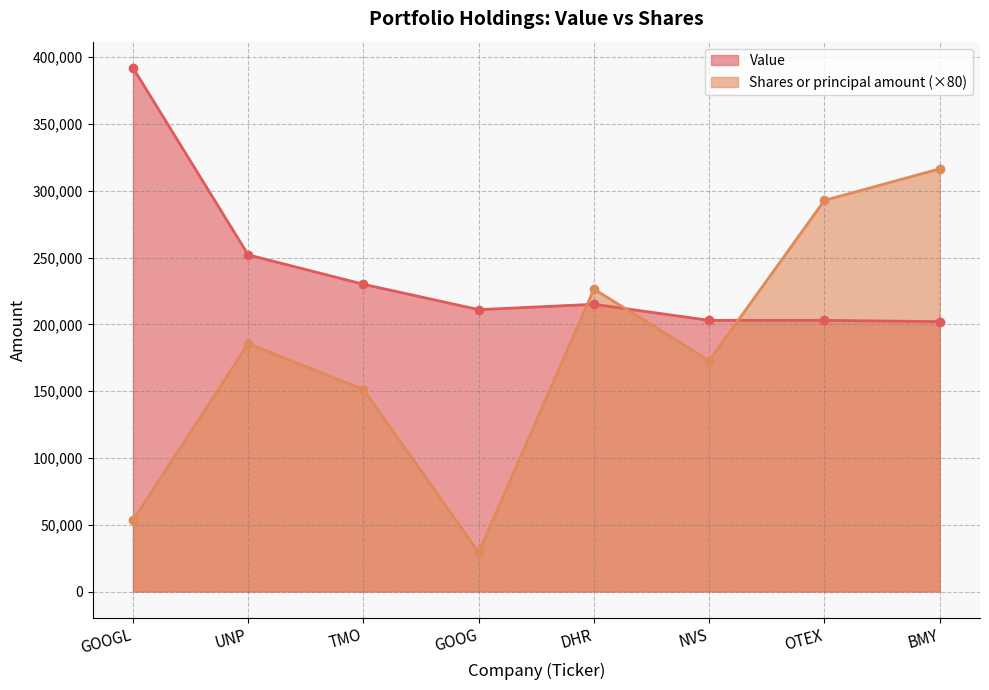

At how many categories does at least one series exceed 88577?

8